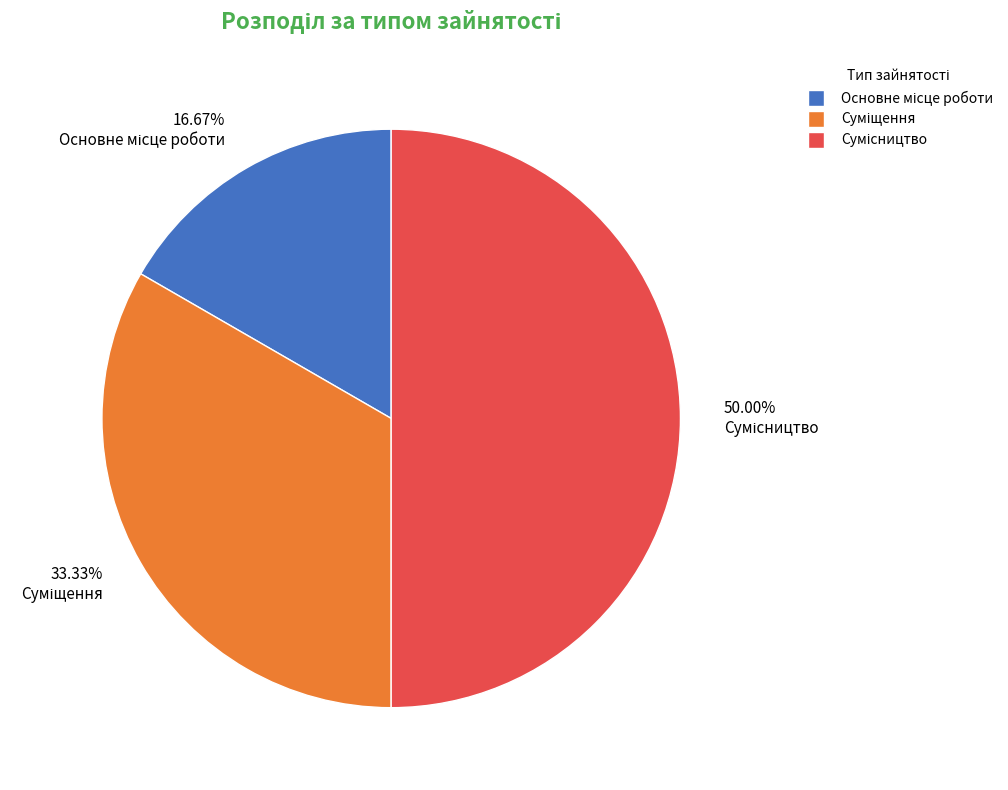

Is Основне місце роботи the majority of the pie?

No